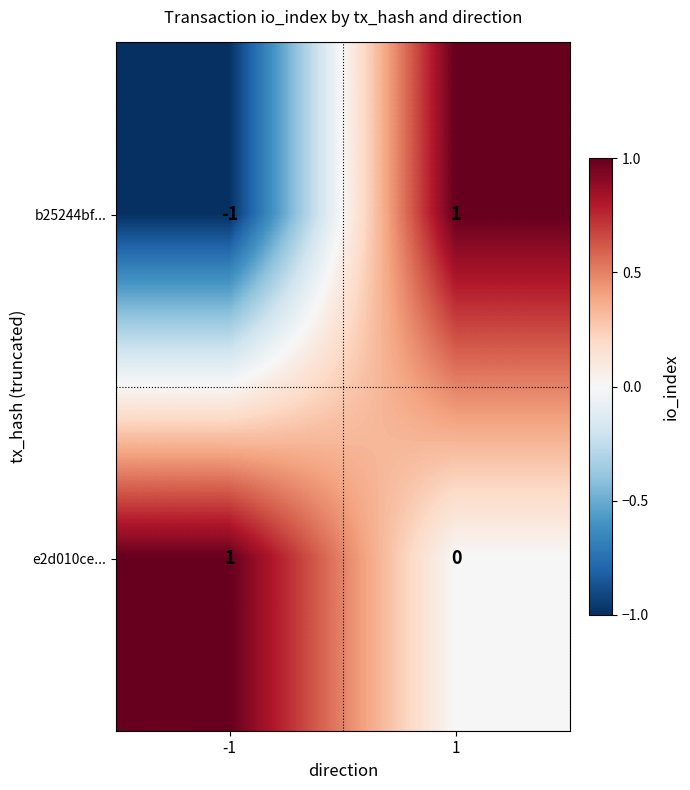

Reading right to left, what are all the values shown in this chart?

b25244bf...: 1	-1
e2d010ce...: 0	1